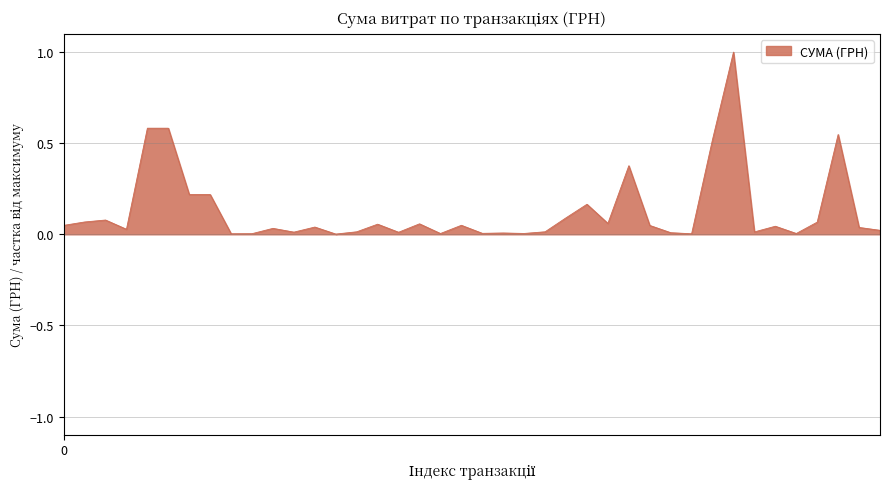

What is the difference between the maximum and minimum values?

1.0